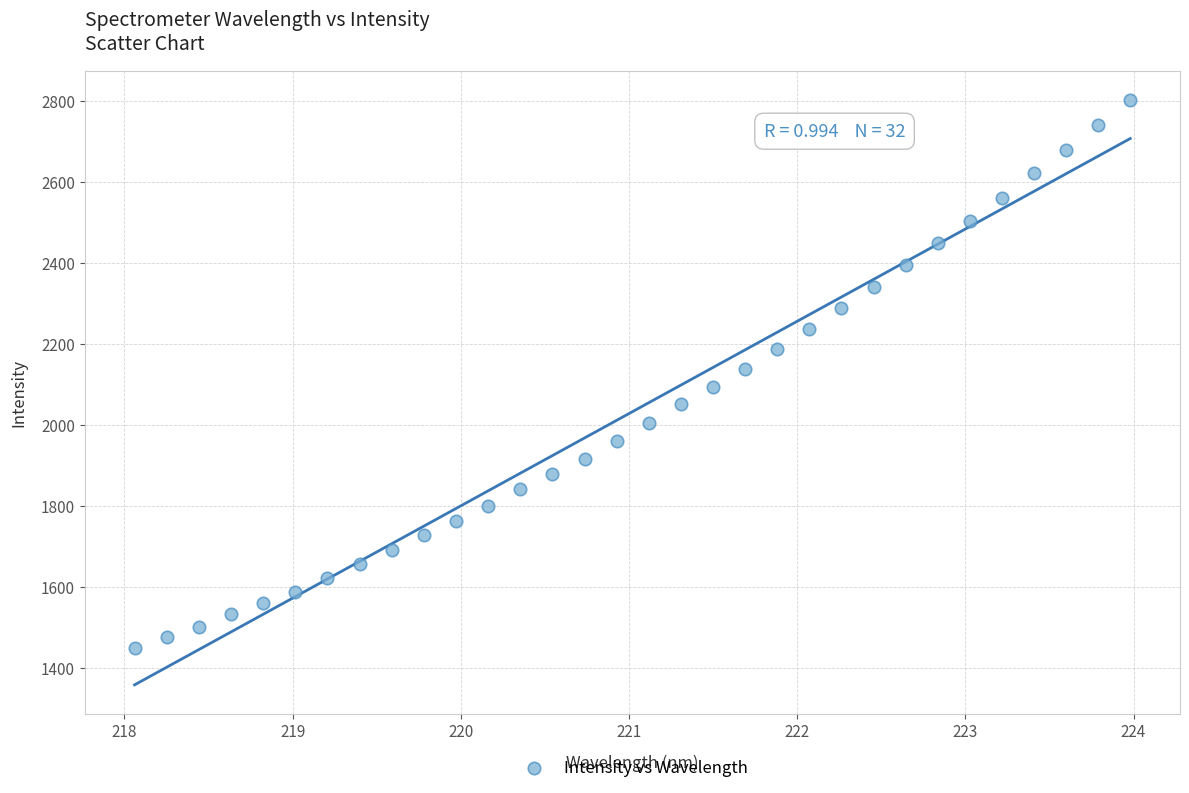

What is the range of X values (max minus min)?

5.9